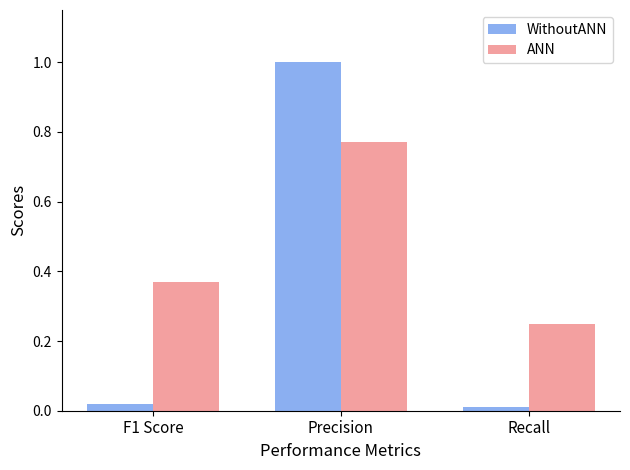

The value of ANN at Recall is 0.1. True or false?

False